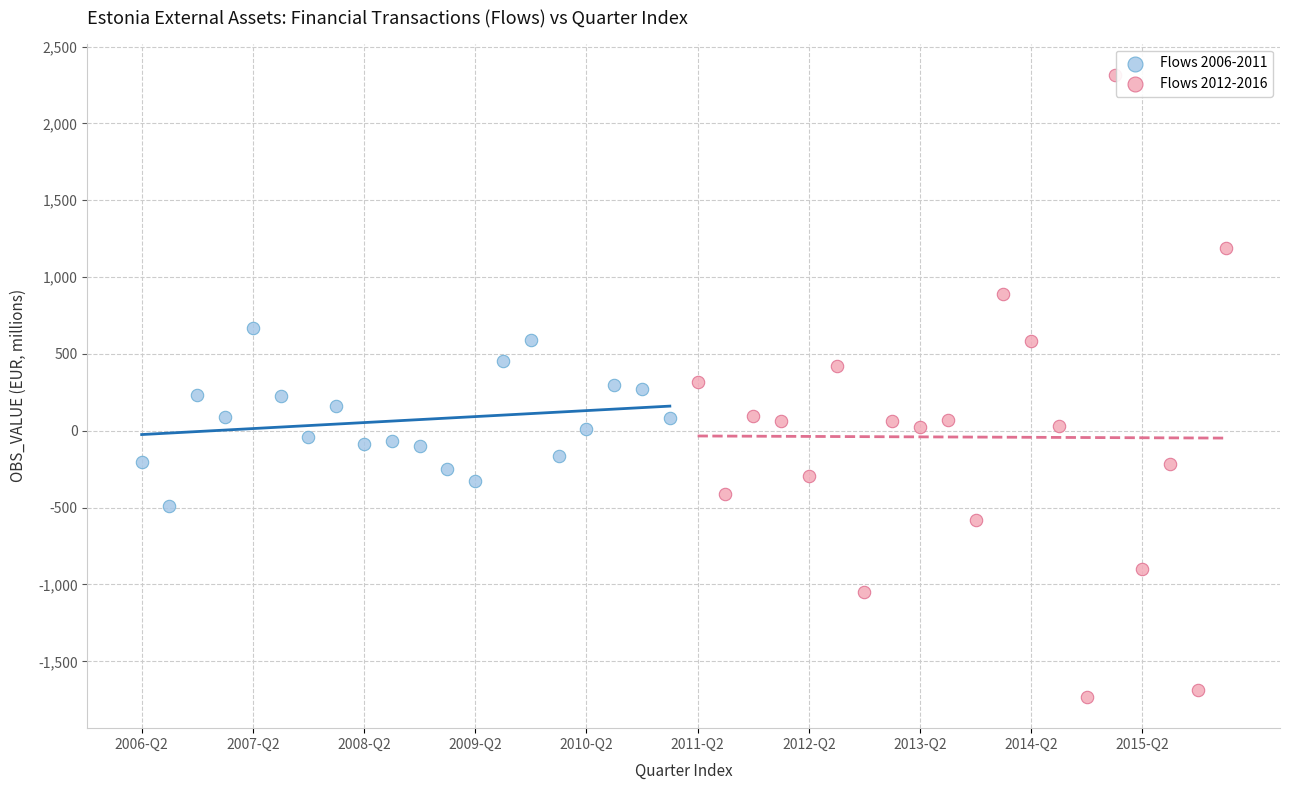

Which series contains the lowest Y value?

Flows 2012-2016